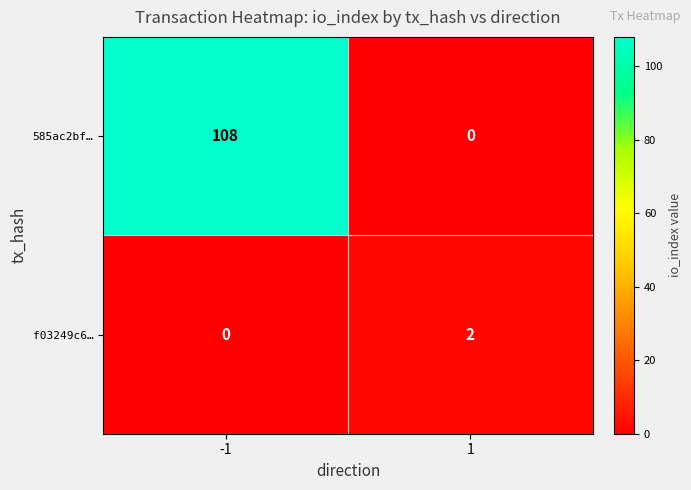

Reading right to left, list all the values displayed in this chart.

585ac2bf…: 1=0	-1=108
f03249c6…: 1=2	-1=0